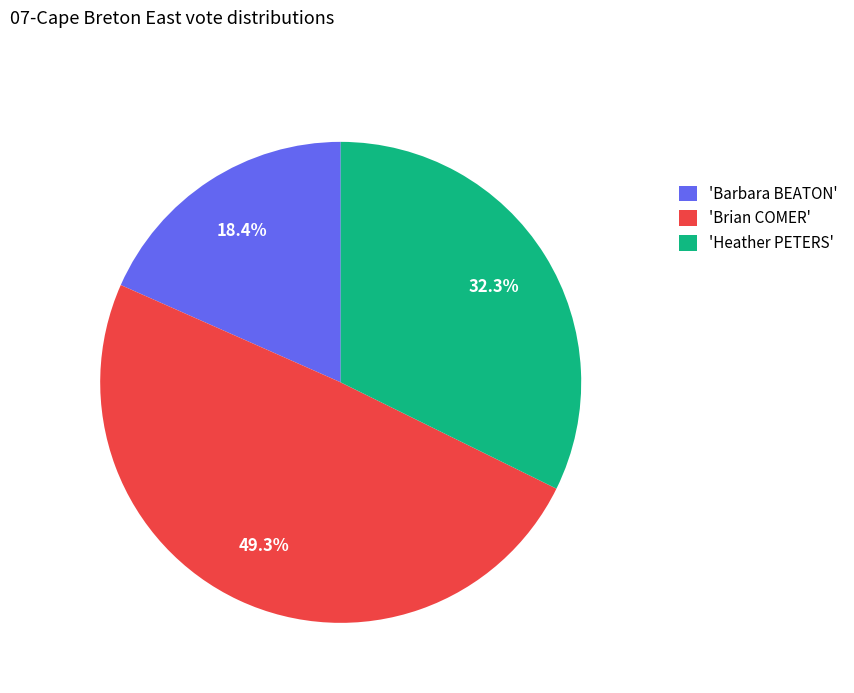

Combined, what portion of the pie is 'Barbara BEATON' and 'Brian COMER'?

67.7%